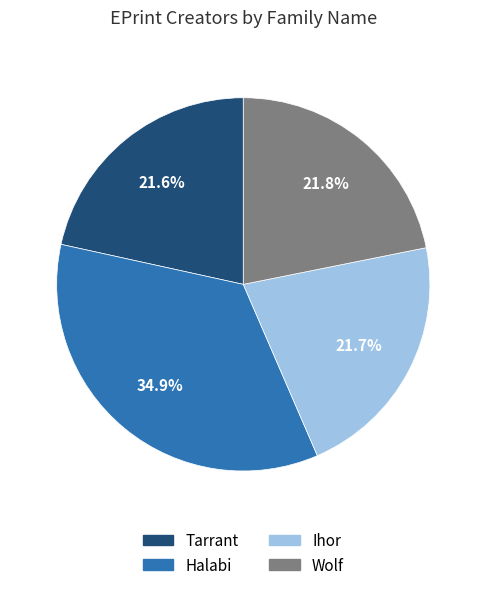

To the nearest percent, what percentage of the pie is Halabi?

35%